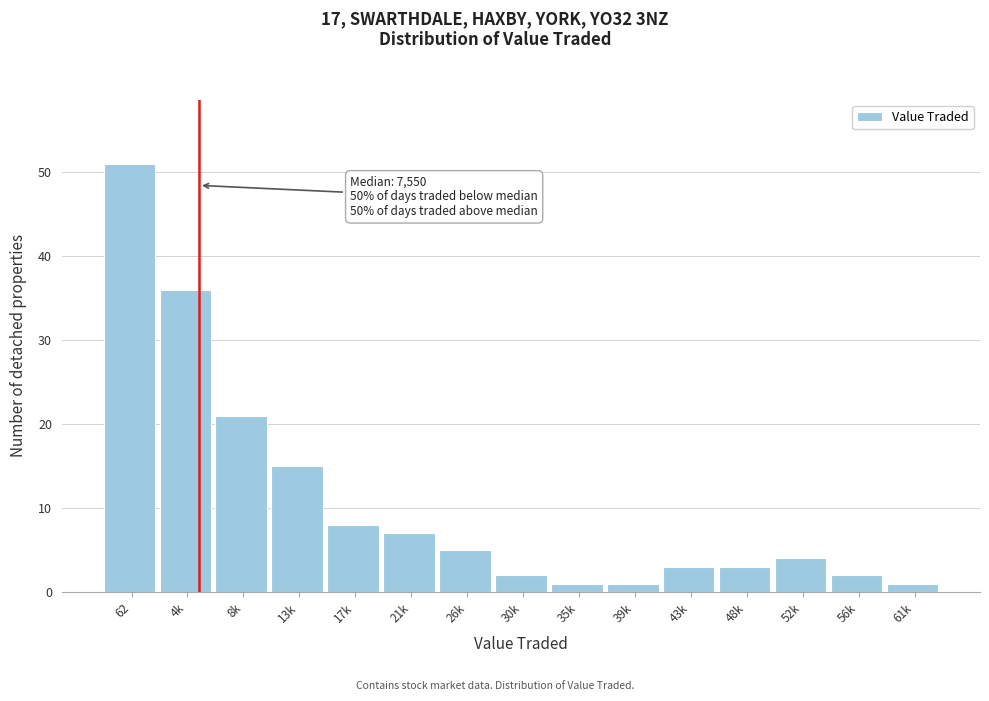

Reading right to left, what are all the values shown in this chart?

61k=1	56k=2	52k=4	48k=3	43k=3	39k=1	35k=1	30k=2	26k=5	21k=7	17k=8	13k=15	8k=21	4k=36	62=51